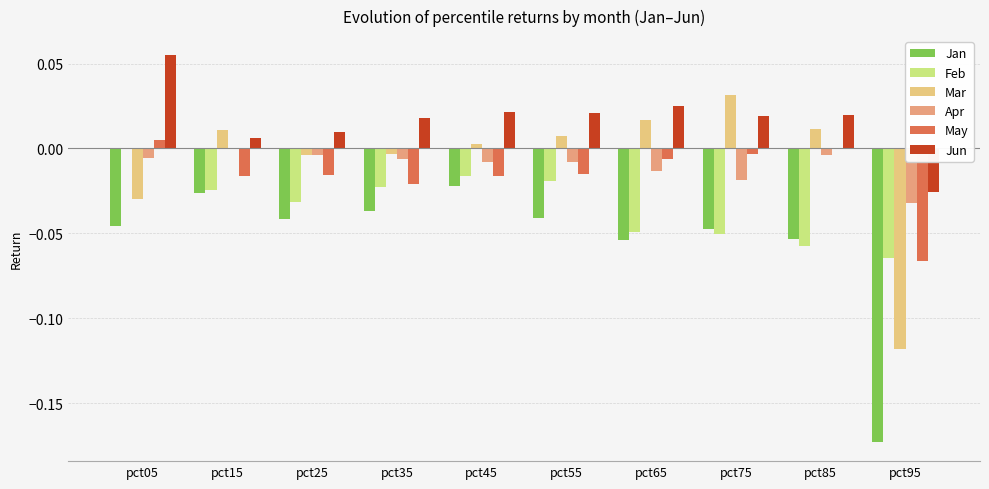

How many categories are shown in the chart?

10